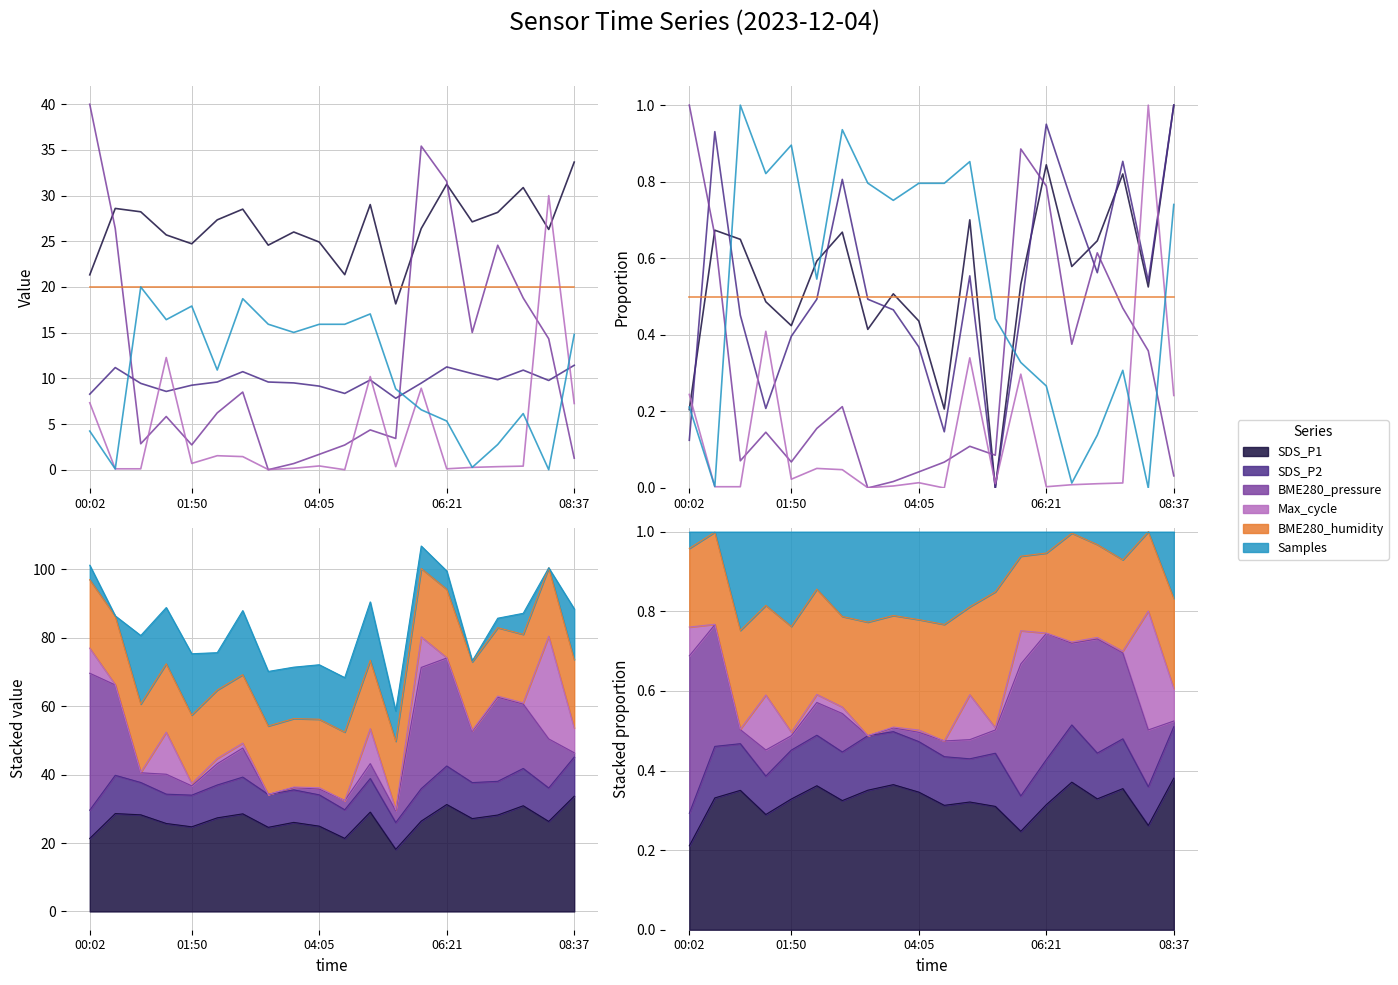

How many times do BME280_pressure and SDS_P1 cross each other?

3